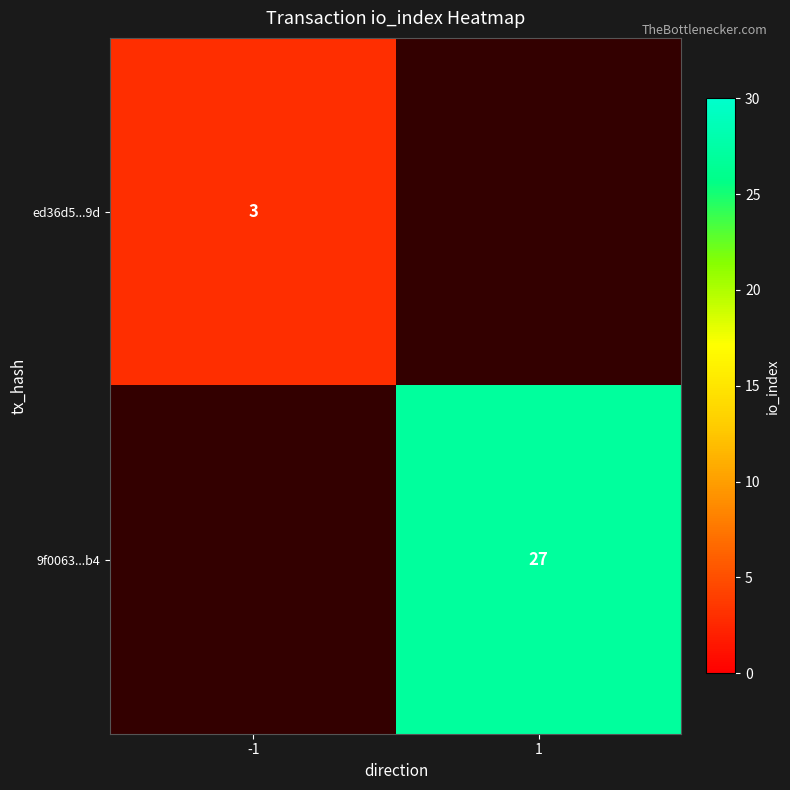

True or false: 9f0063...b4 has a value of 27 at 1.

True